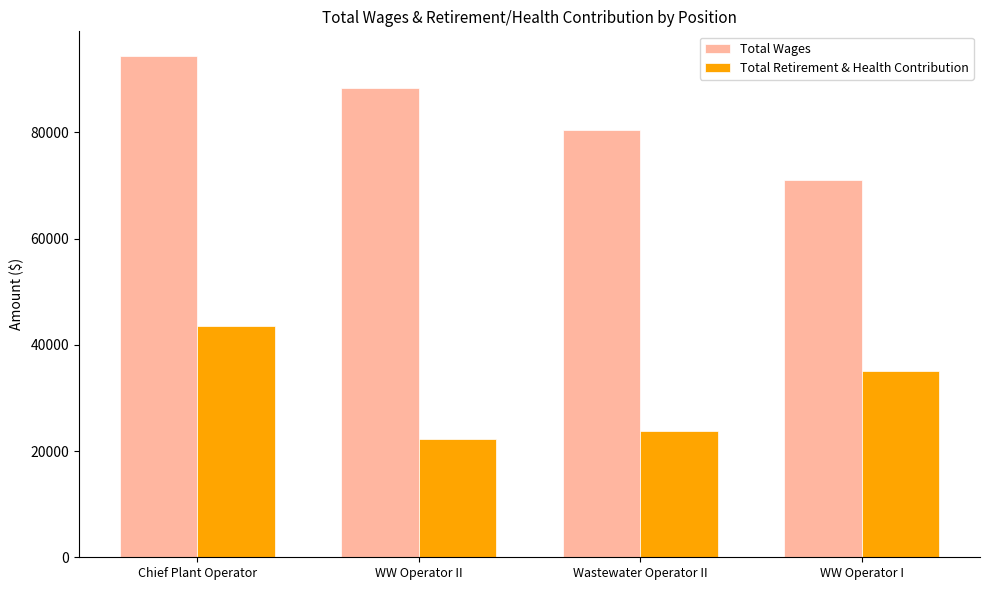

What is the difference between the highest and lowest values at Chief Plant Operator?

50738